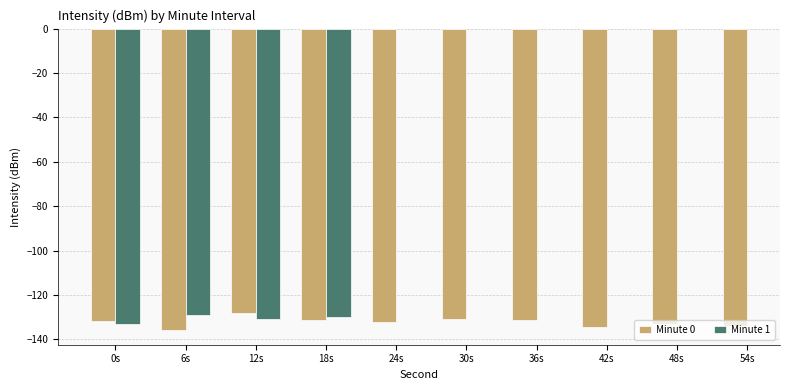

At which category is the sum across all series the highest?

12s